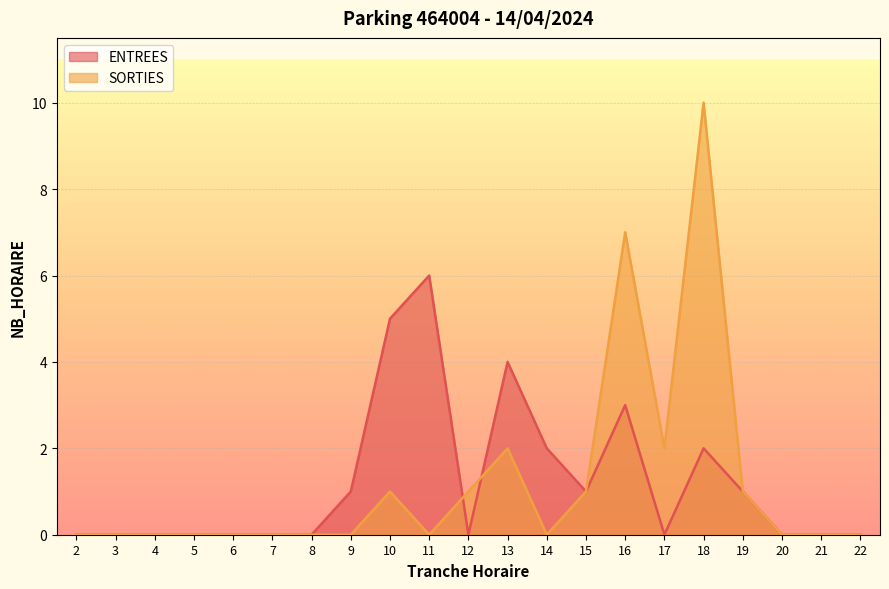

True or false: SORTIES has a value of 0 at 13.

False